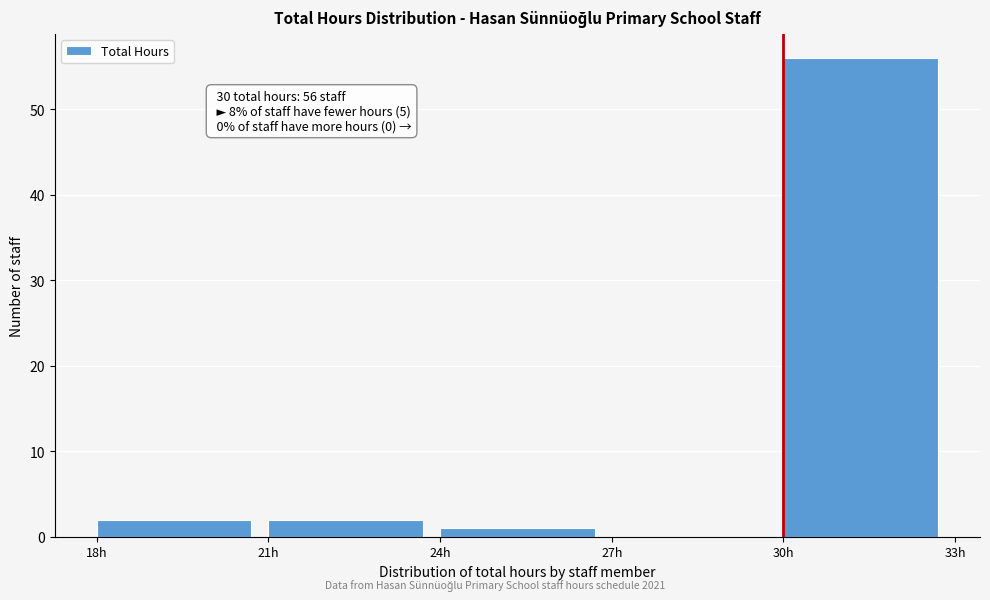

Over which range of the x-axis is the bar tallest?

30 to 33